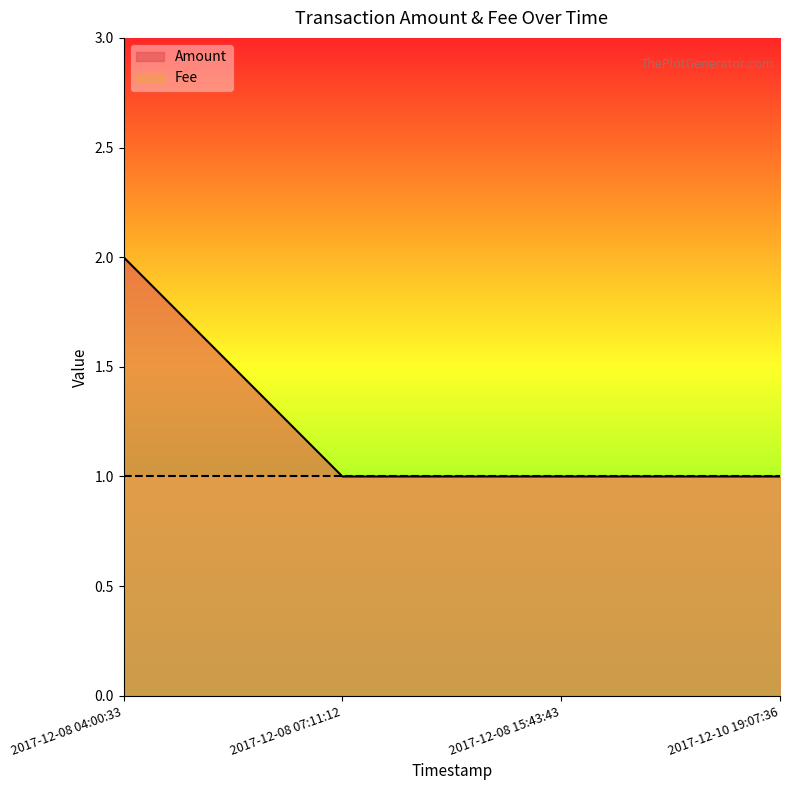

How many data points does each series have?

4